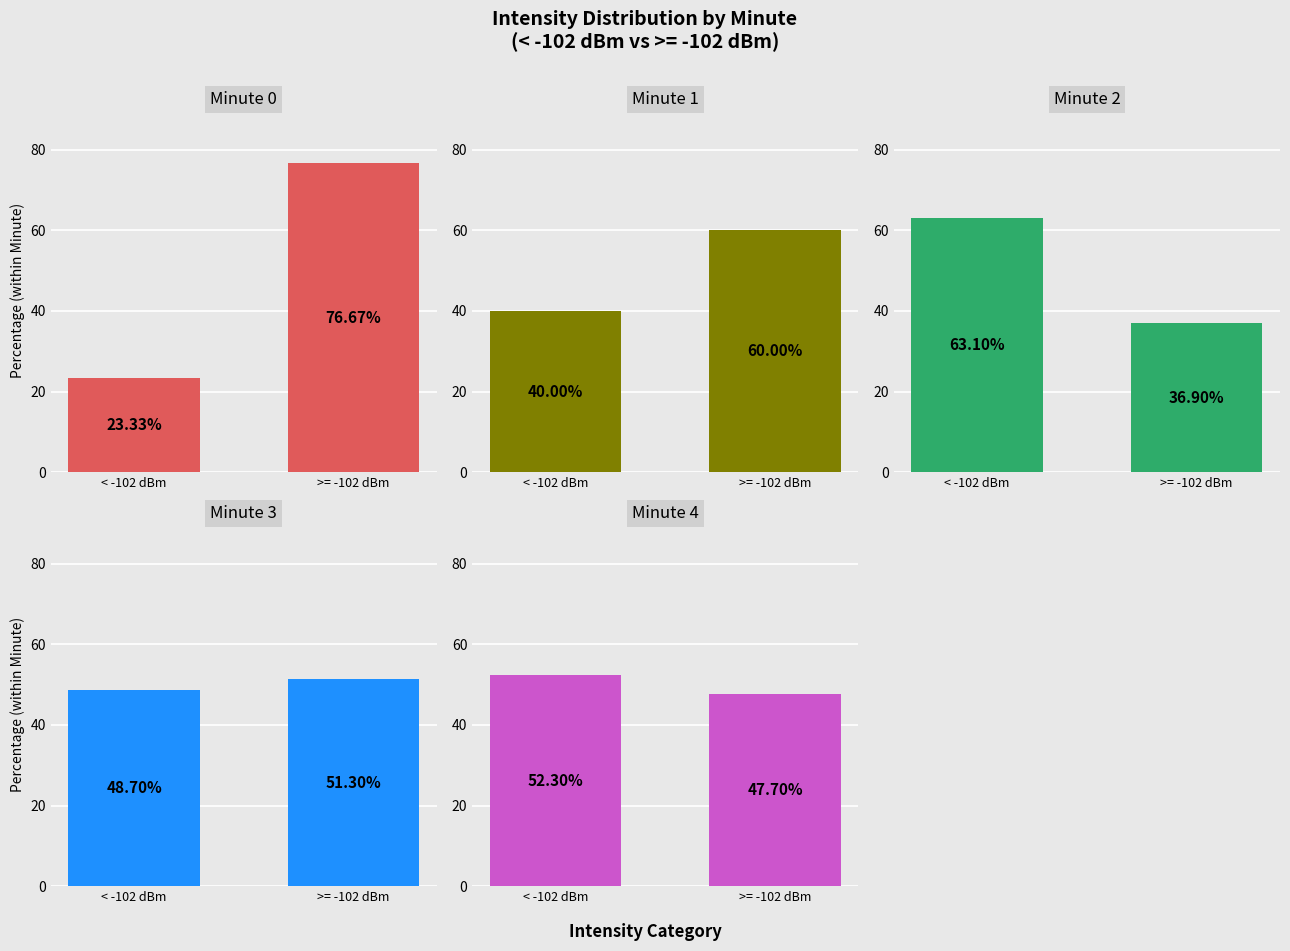

Reading left to right, what are all the values shown in this chart?

Minute 0: 23.3	76.7
Minute 1: 40.0	60.0
Minute 2: 63.1	36.9
Minute 3: 48.7	51.3
Minute 4: 52.3	47.7